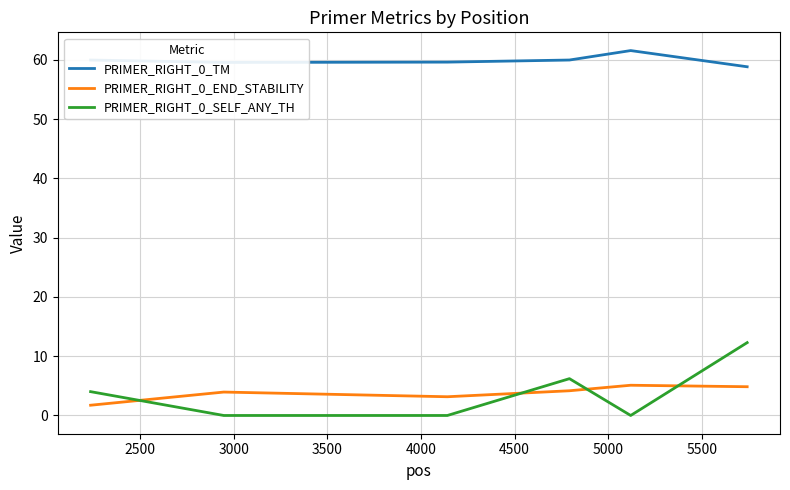

How many lines are shown in the chart?

3